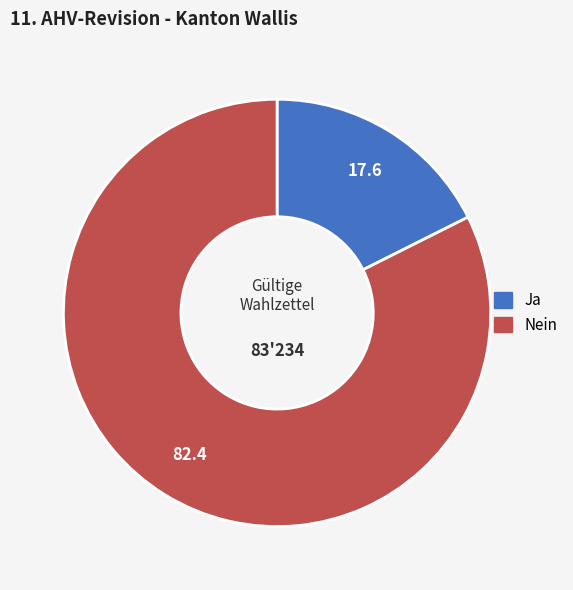

What is the smallest slice in the pie chart?

Ja